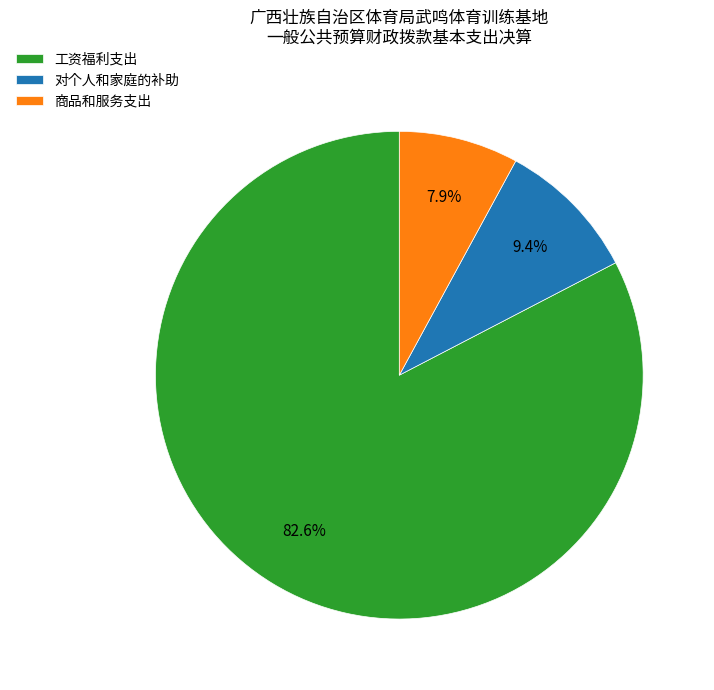

Which slice is the smallest?

商品和服务支出